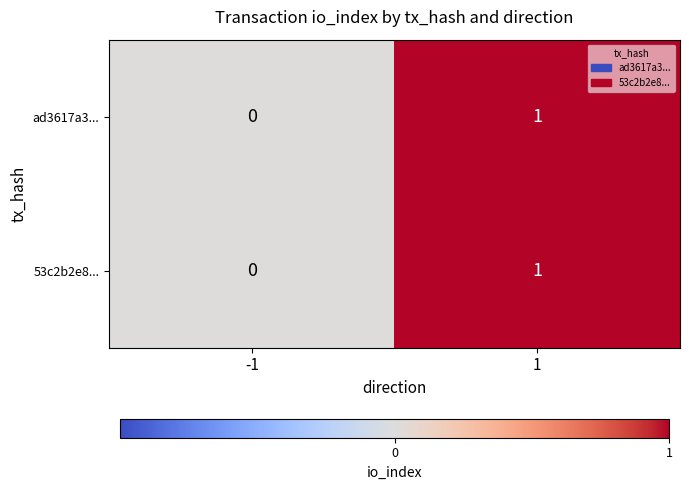

Rank the categories by 53c2b2e8... value from highest to lowest.

1, -1